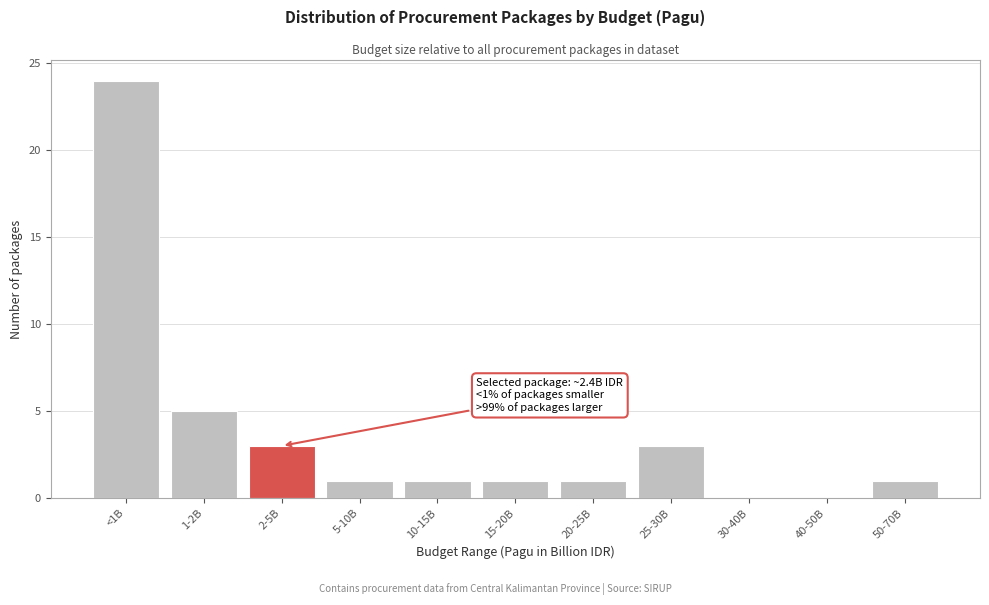

Reading left to right, list all the values displayed in this chart.

<1B=24	1-2B=5	2-5B=3	5-10B=1	10-15B=1	15-20B=1	20-25B=1	25-30B=3	30-40B=0	40-50B=0	50-70B=1